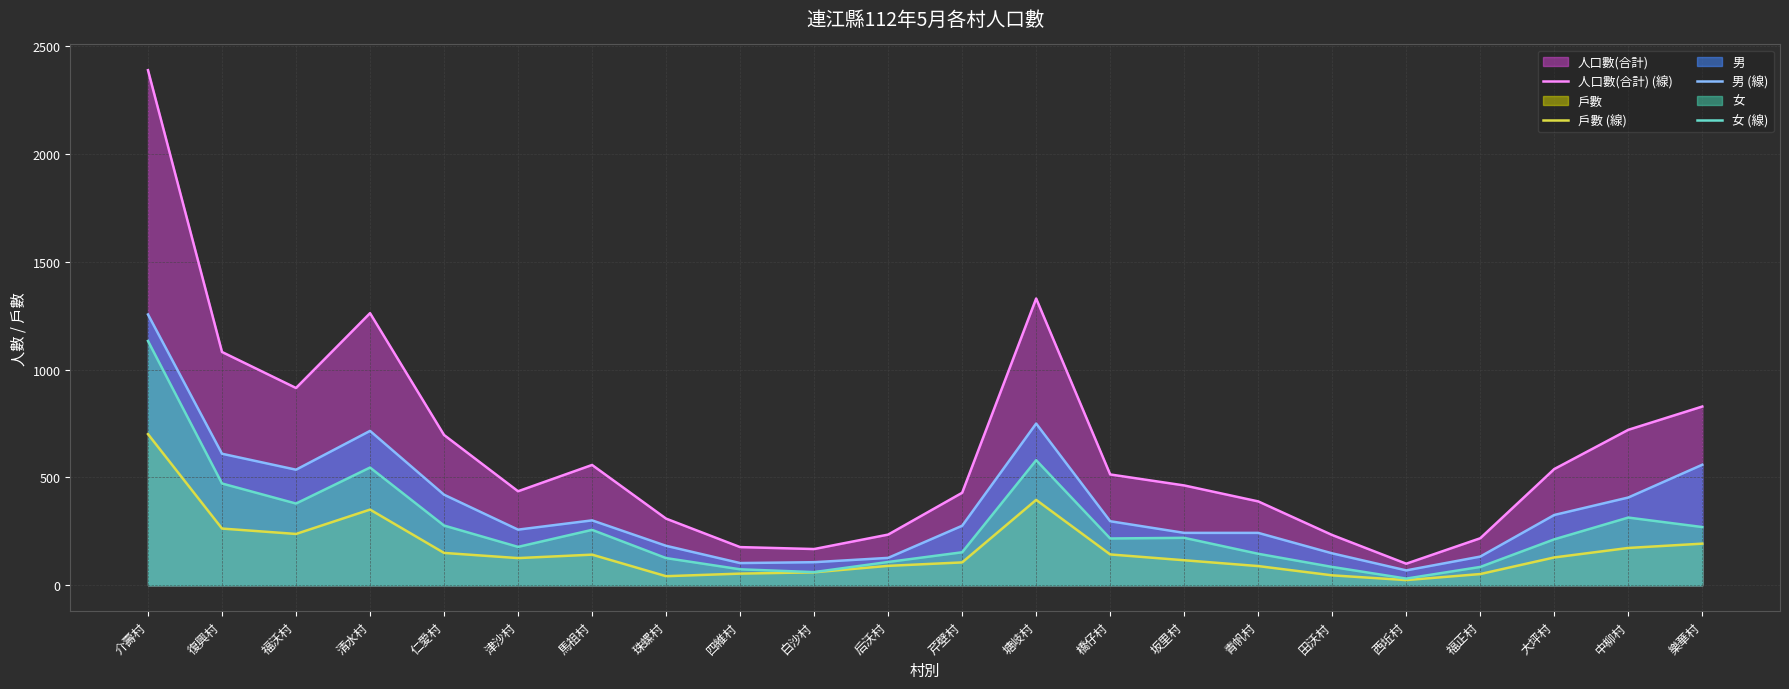

Rank the series by their average value, from highest to lowest.

人口數(合計) (線), 男 (線), 女 (線), 戶數 (線)